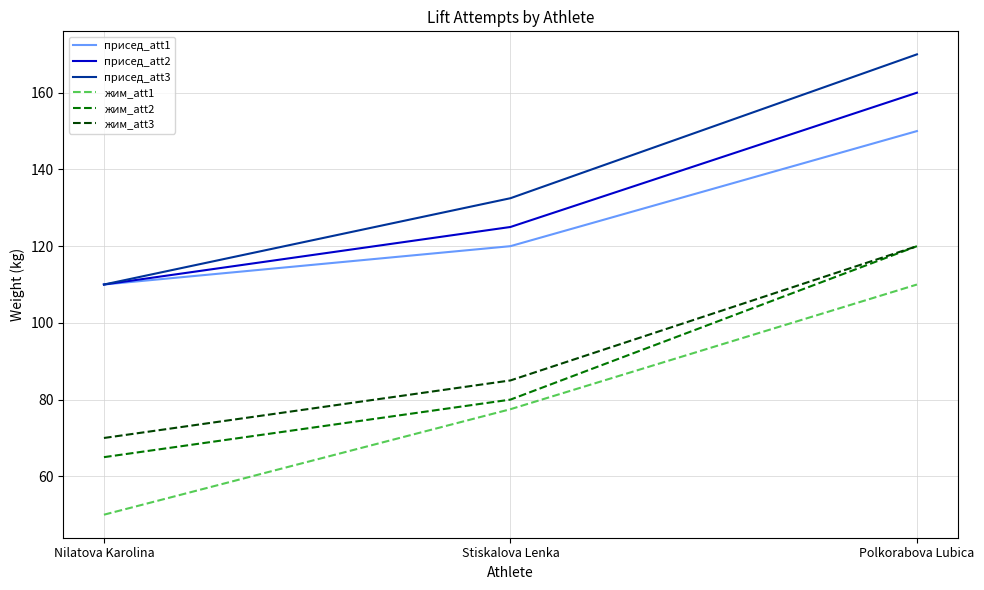

Between Stiskalova Lenka and Polkorabova Lubica, which series saw the biggest shift?

жим_att2